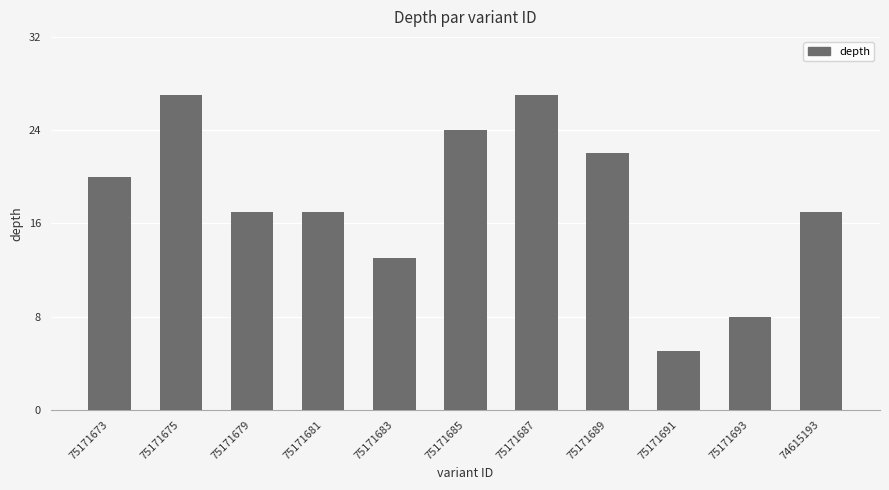

What is the change in value from 75171675 to 74615193?

-10